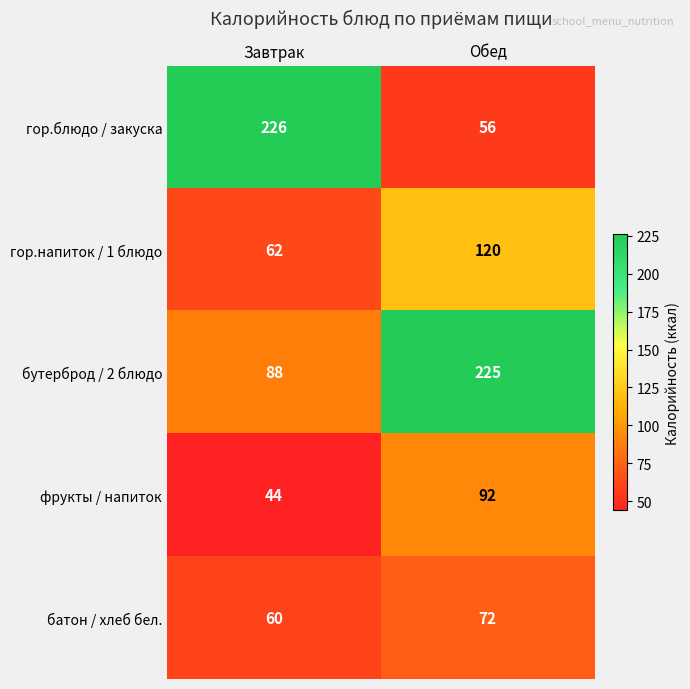

What is the highest value of the батон / хлеб бел. series?

72